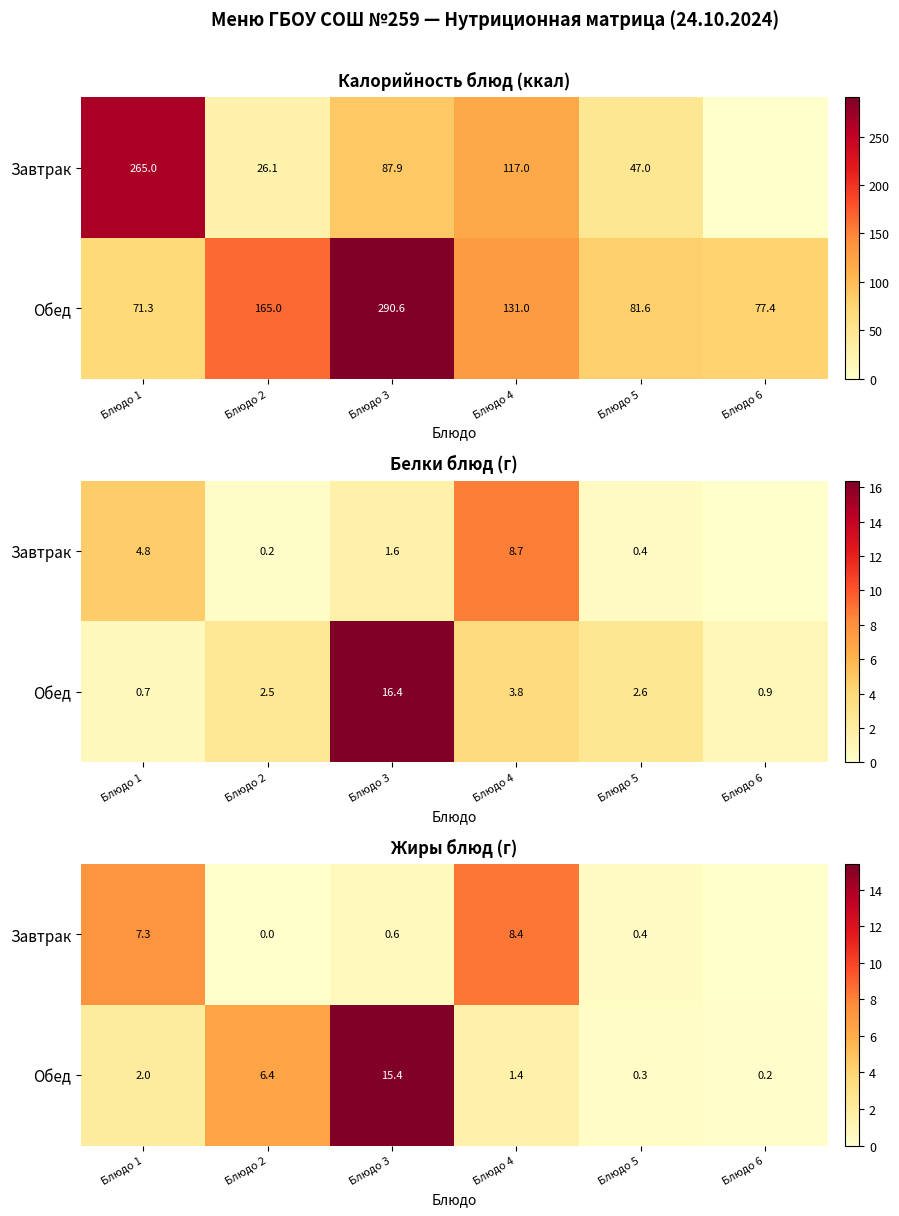

Rank the categories by Обед value from lowest to highest.

Блюдо 6, Блюдо 5, Блюдо 4, Блюдо 1, Блюдо 2, Блюдо 3